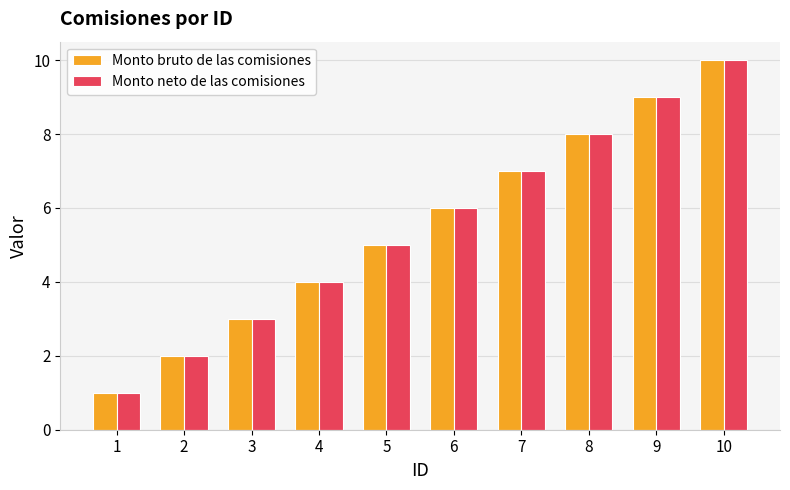

How many Monto neto de las comisiones values are between 3 and 8?

6